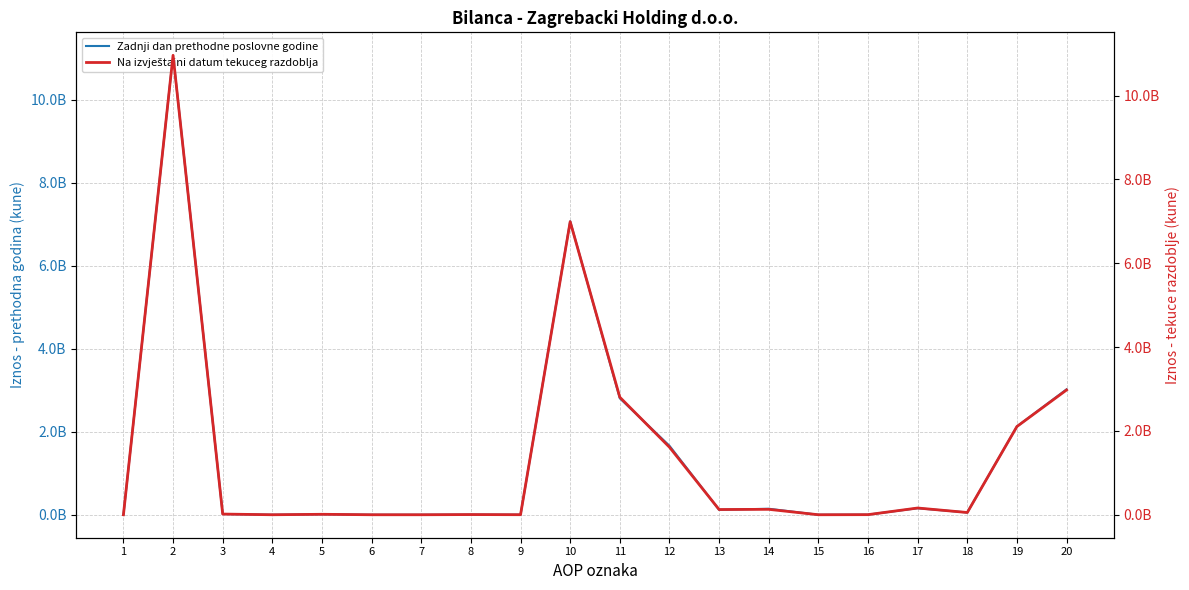

True or false: Na izvještajni datum tekuceg razdoblja has a value of 129296836 at 14.

True